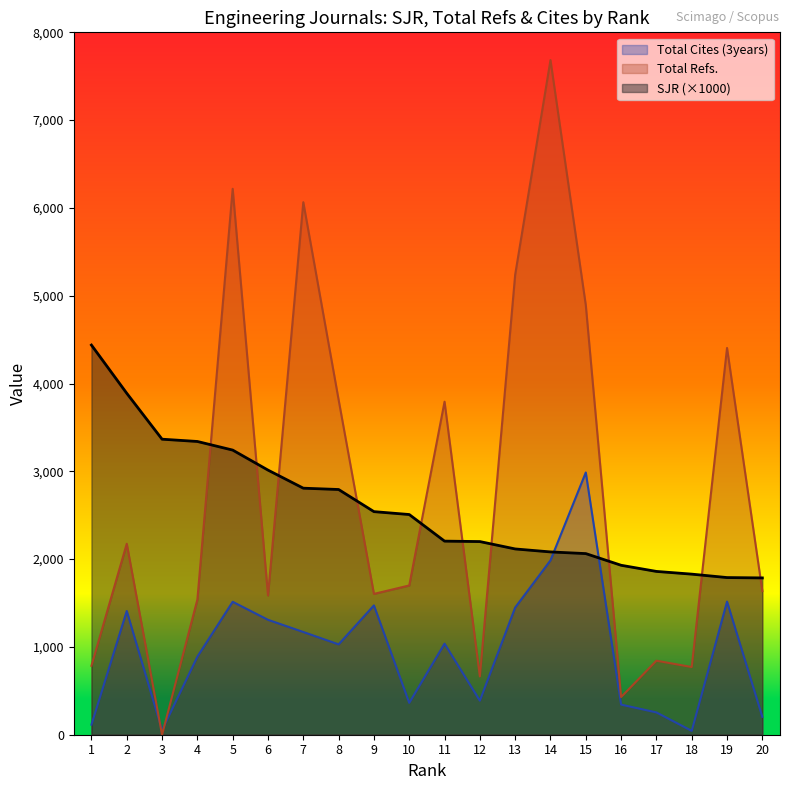

What is the sum of all Total Cites (3years) values?

19530